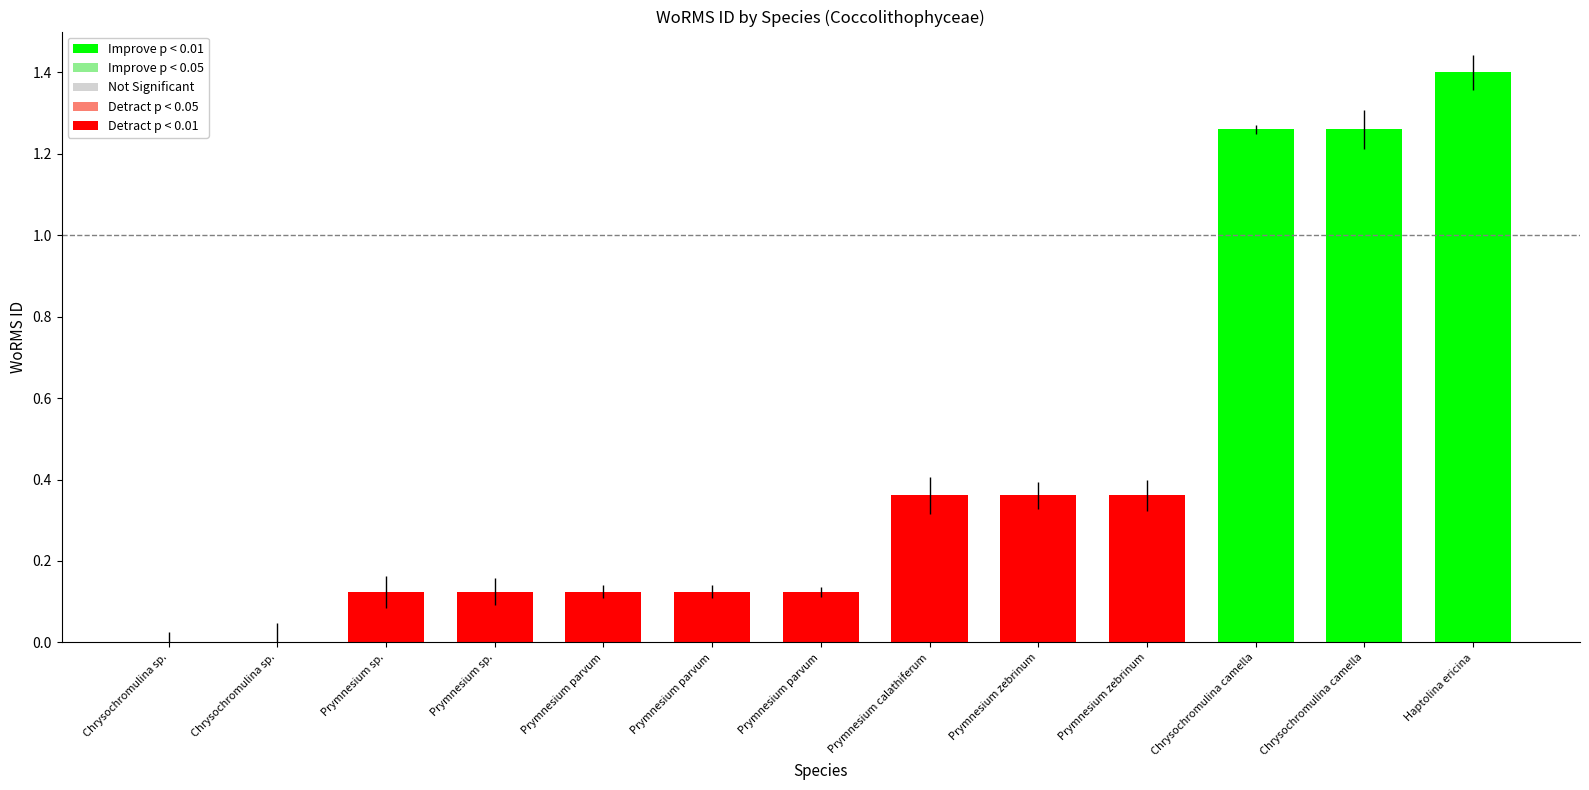

List the labels in order of value, smallest first.

Chrysochromulina sp., Chrysochromulina sp., Prymnesium sp., Prymnesium sp., Prymnesium parvum, Prymnesium parvum, Prymnesium parvum, Prymnesium calathiferum, Prymnesium zebrinum, Prymnesium zebrinum, Chrysochromulina camella, Chrysochromulina camella, Haptolina ericina